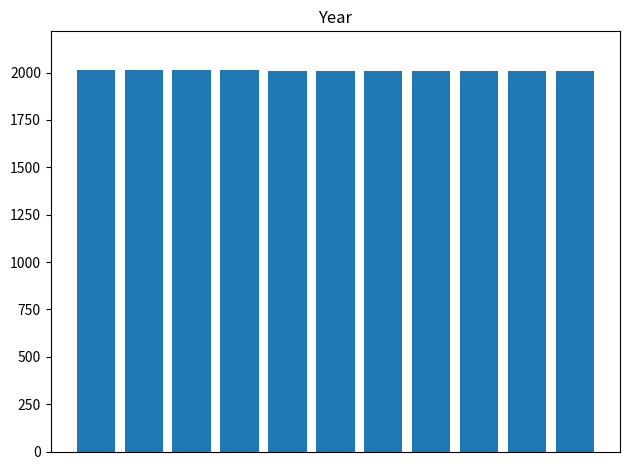

Are the bars horizontal?

No